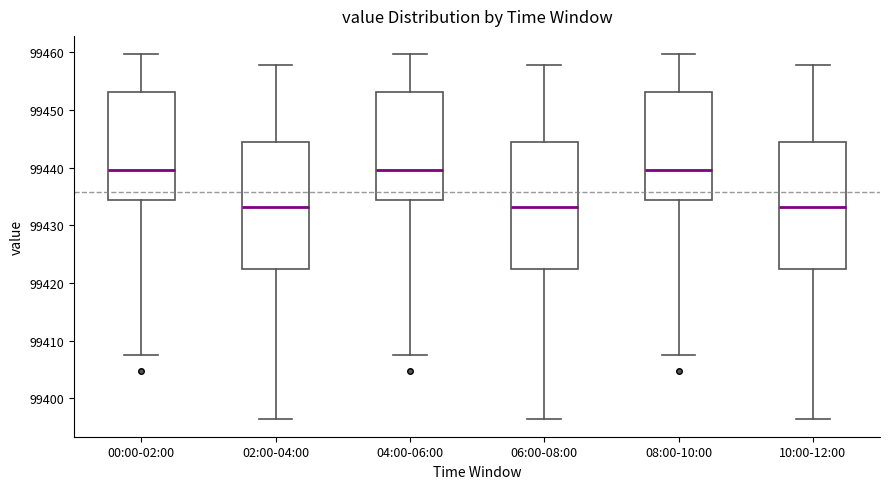

Reading left to right, transcribe this box plot: for each box, give where its median line is, the range the box spans, and where its two whiskers end, as read against the y-axis. The values are not printed on the chart, so give them approximately, as read against the axis.

00:00-02:00: median 99440, box 99434 to 99453, whiskers 99408 to 99460
02:00-04:00: median 99433, box 99422 to 99444, whiskers 99397 to 99458
04:00-06:00: median 99440, box 99434 to 99453, whiskers 99408 to 99460
06:00-08:00: median 99433, box 99422 to 99444, whiskers 99397 to 99458
08:00-10:00: median 99440, box 99434 to 99453, whiskers 99408 to 99460
10:00-12:00: median 99433, box 99422 to 99444, whiskers 99397 to 99458